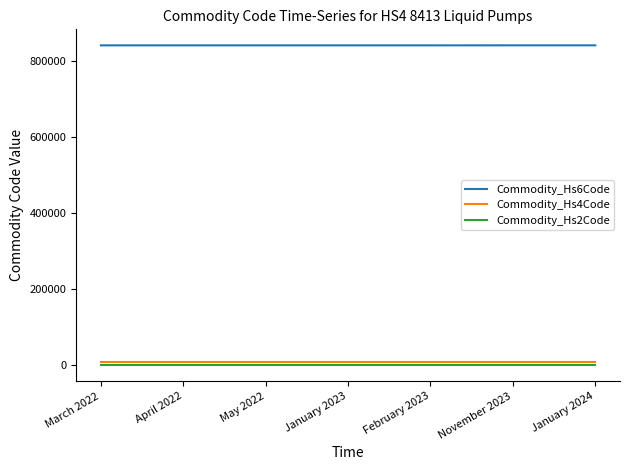

True or false: Commodity_Hs6Code and Commodity_Hs2Code intersect in this chart.

False